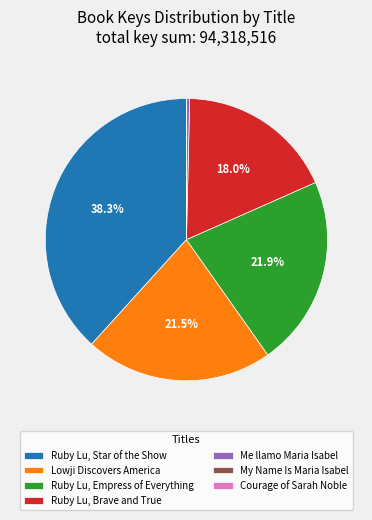

The Ruby Lu, Star of the Show slice represents 38% of the pie. True or false?

True